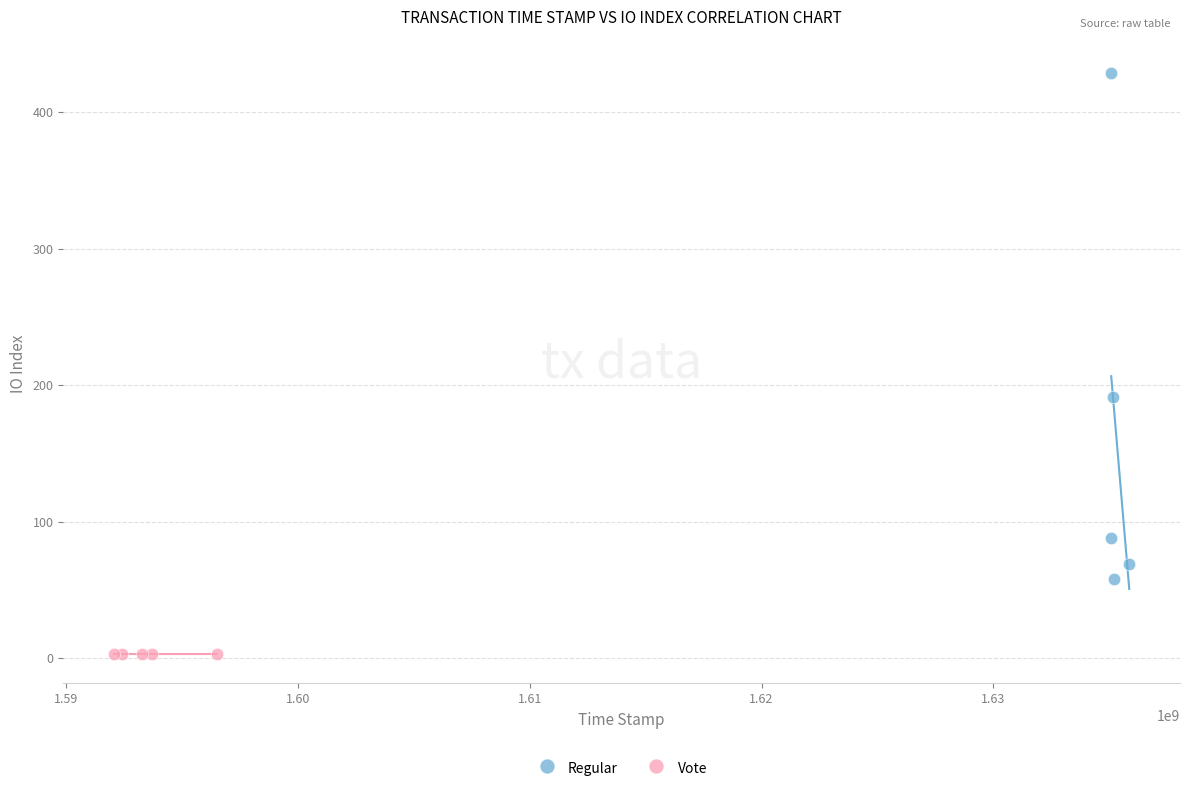

Which series reaches the maximum Y coordinate?

Regular